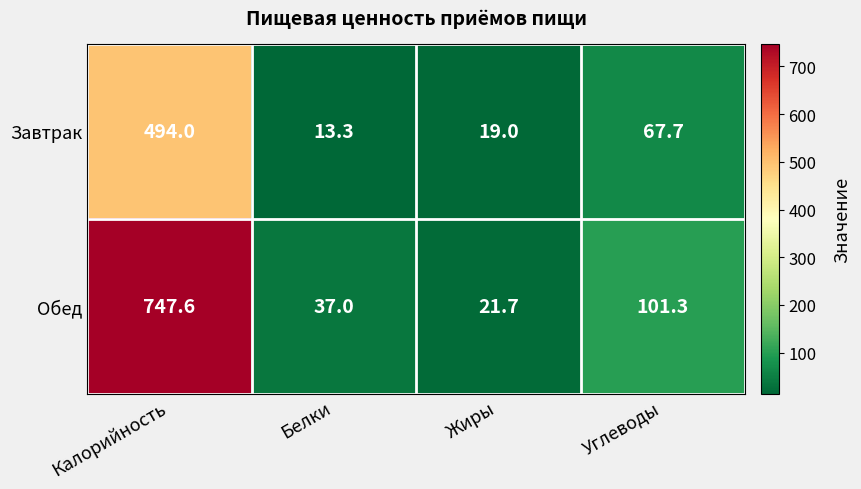

Reading left to right, list all the values displayed in this chart.

Завтрак: Калорийность=494.0	Белки=13.3	Жиры=19.0	Углеводы=67.7
Обед: Калорийность=747.6	Белки=37.0	Жиры=21.7	Углеводы=101.3